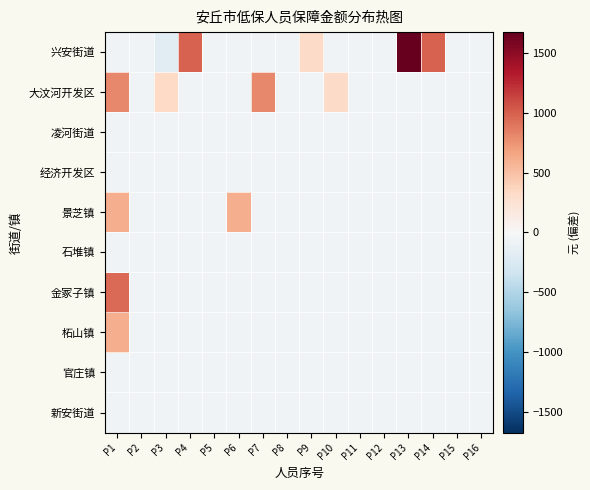

Reading left to right, extract all data points from this chart.

兴安街道: P1=-60.0	P2=-60.0	P3=-172.0	P4=991.0	P5=-60.0	P6=-60.0	P7=-60.0	P8=-60.0	P9=323.0	P10=-60.0	P11=-60.0	P12=-60.0	P13=1674.0	P14=991.0	P15=-60.0	P16=-60.0
大汶河开发区: P1=801.0	P2=-60.0	P3=328.0	P4=-60.0	P5=-60.0	P6=-60.0	P7=801.0	P8=-60.0	P9=-60.0	P10=323.0	P11=-60.0	P12=-60.0	P13=-60.0	P14=-60.0	P15=-60.0	P16=-60.0
凌河街道: P1=-60.0	P2=-60.0	P3=-60.0	P4=-60.0	P5=-60.0	P6=-60.0	P7=-60.0	P8=-60.0	P9=-60.0	P10=-60.0	P11=-60.0	P12=-60.0	P13=-60.0	P14=-60.0	P15=-60.0	P16=-60.0
经济开发区: P1=-60.0	P2=-60.0	P3=-60.0	P4=-60.0	P5=-60.0	P6=-60.0	P7=-60.0	P8=-60.0	P9=-60.0	P10=-60.0	P11=-60.0	P12=-60.0	P13=-60.0	P14=-60.0	P15=-60.0	P16=-60.0
景芝镇: P1=608.0	P2=-60.0	P3=-60.0	P4=-60.0	P5=-60.0	P6=608.0	P7=-60.0	P8=-60.0	P9=-60.0	P10=-60.0	P11=-60.0	P12=-60.0	P13=-60.0	P14=-60.0	P15=-60.0	P16=-60.0
石堆镇: P1=-60.0	P2=-60.0	P3=-60.0	P4=-60.0	P5=-60.0	P6=-60.0	P7=-60.0	P8=-60.0	P9=-60.0	P10=-60.0	P11=-60.0	P12=-60.0	P13=-60.0	P14=-60.0	P15=-60.0	P16=-60.0
金冢子镇: P1=943.0	P2=-60.0	P3=-60.0	P4=-60.0	P5=-60.0	P6=-60.0	P7=-60.0	P8=-60.0	P9=-60.0	P10=-60.0	P11=-60.0	P12=-60.0	P13=-60.0	P14=-60.0	P15=-60.0	P16=-60.0
柘山镇: P1=608.0	P2=-60.0	P3=-60.0	P4=-60.0	P5=-60.0	P6=-60.0	P7=-60.0	P8=-60.0	P9=-60.0	P10=-60.0	P11=-60.0	P12=-60.0	P13=-60.0	P14=-60.0	P15=-60.0	P16=-60.0
官庄镇: P1=-60.0	P2=-60.0	P3=-60.0	P4=-60.0	P5=-60.0	P6=-60.0	P7=-60.0	P8=-60.0	P9=-60.0	P10=-60.0	P11=-60.0	P12=-60.0	P13=-60.0	P14=-60.0	P15=-60.0	P16=-60.0
新安街道: P1=-60.0	P2=-60.0	P3=-60.0	P4=-60.0	P5=-60.0	P6=-60.0	P7=-60.0	P8=-60.0	P9=-60.0	P10=-60.0	P11=-60.0	P12=-60.0	P13=-60.0	P14=-60.0	P15=-60.0	P16=-60.0